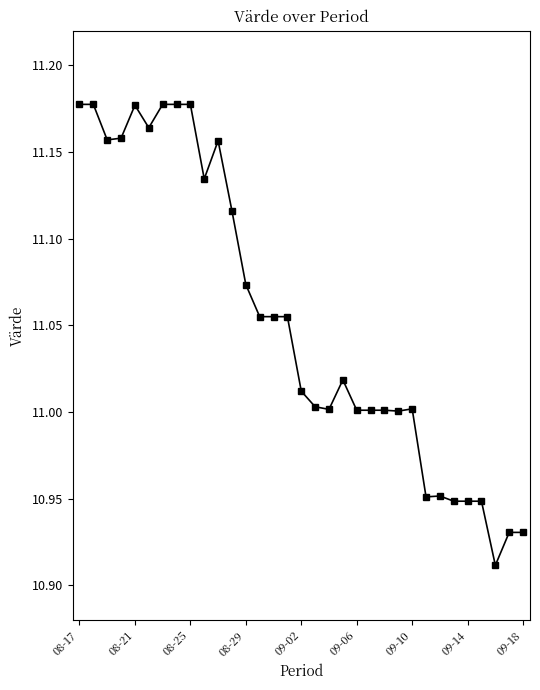

What is the sum of all values?

364.7